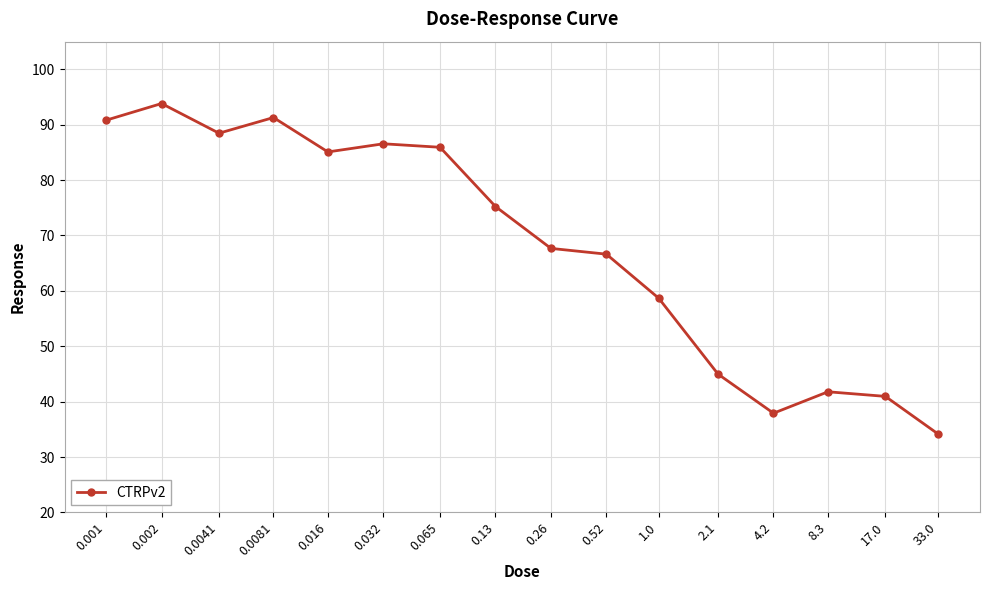

What is the label of the 16th point from the right?

0.001